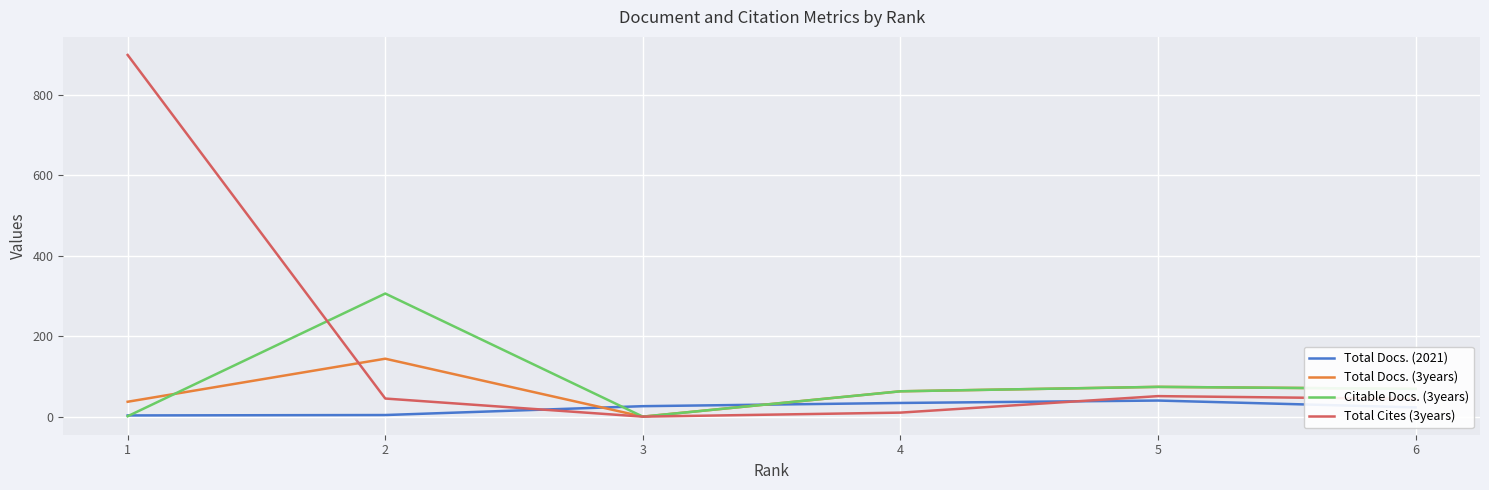

Does the chart display data point markers on the line(s)?

No